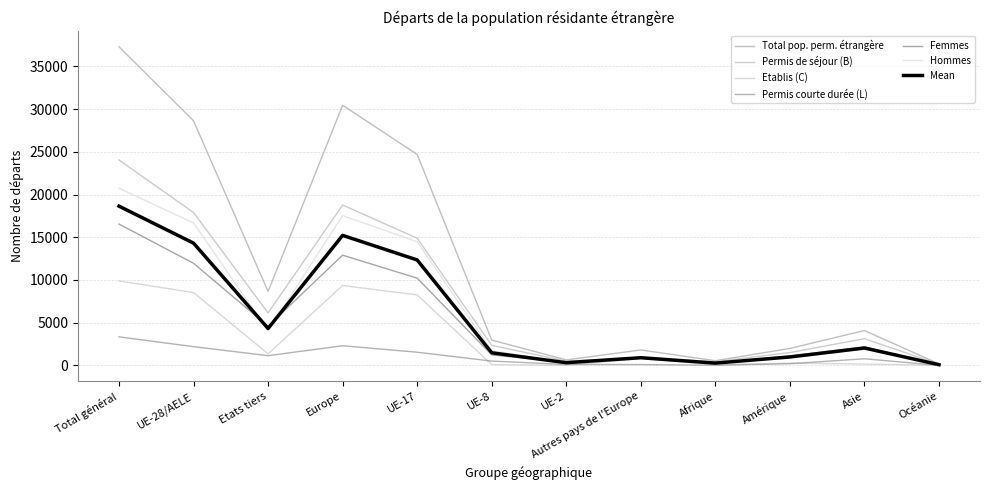

At which label does Femmes reach its peak?

Total général